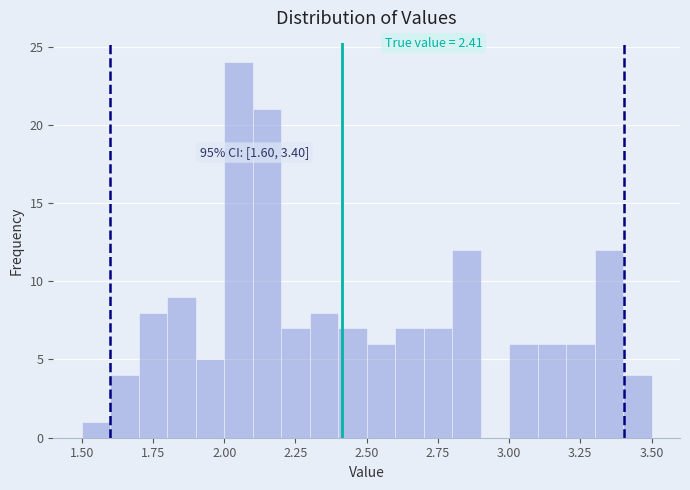

Around what value on the x-axis is the tallest bar? Give the approximate position of its centre, as read against the axis.

2.05